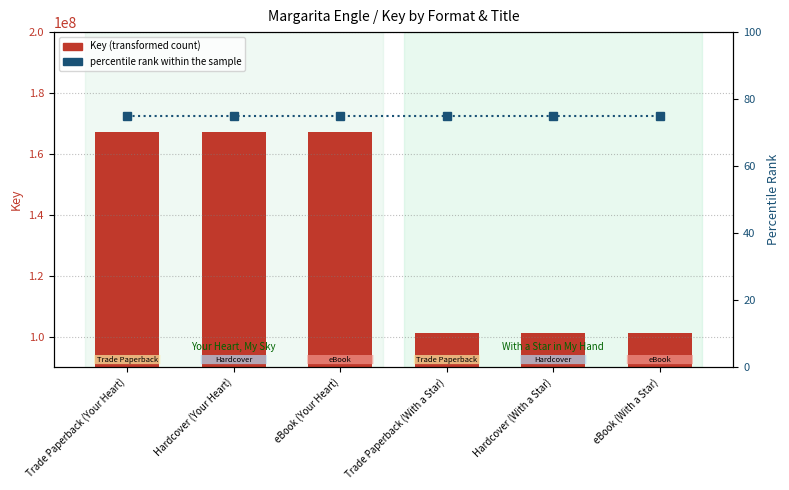

Does the chart contain any negative values?

No